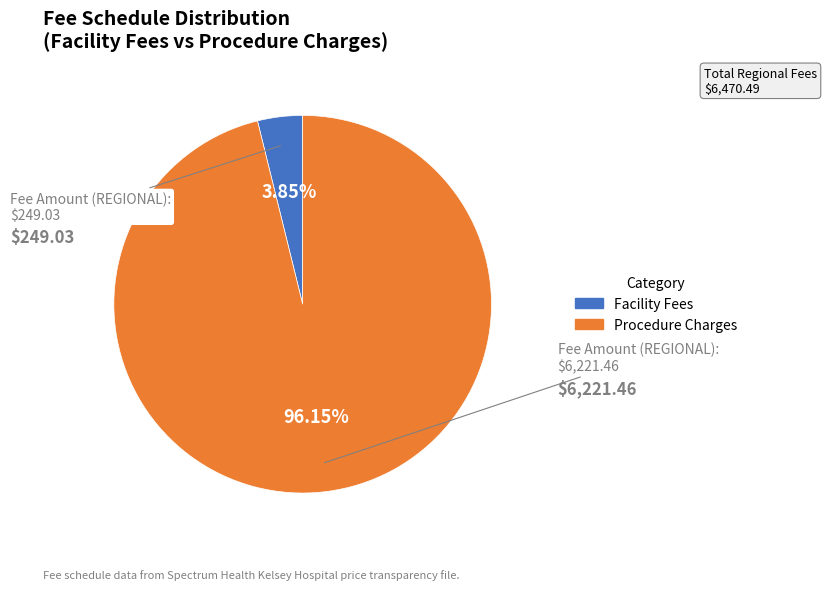

Is there any slice that represents more than half of the pie?

Yes